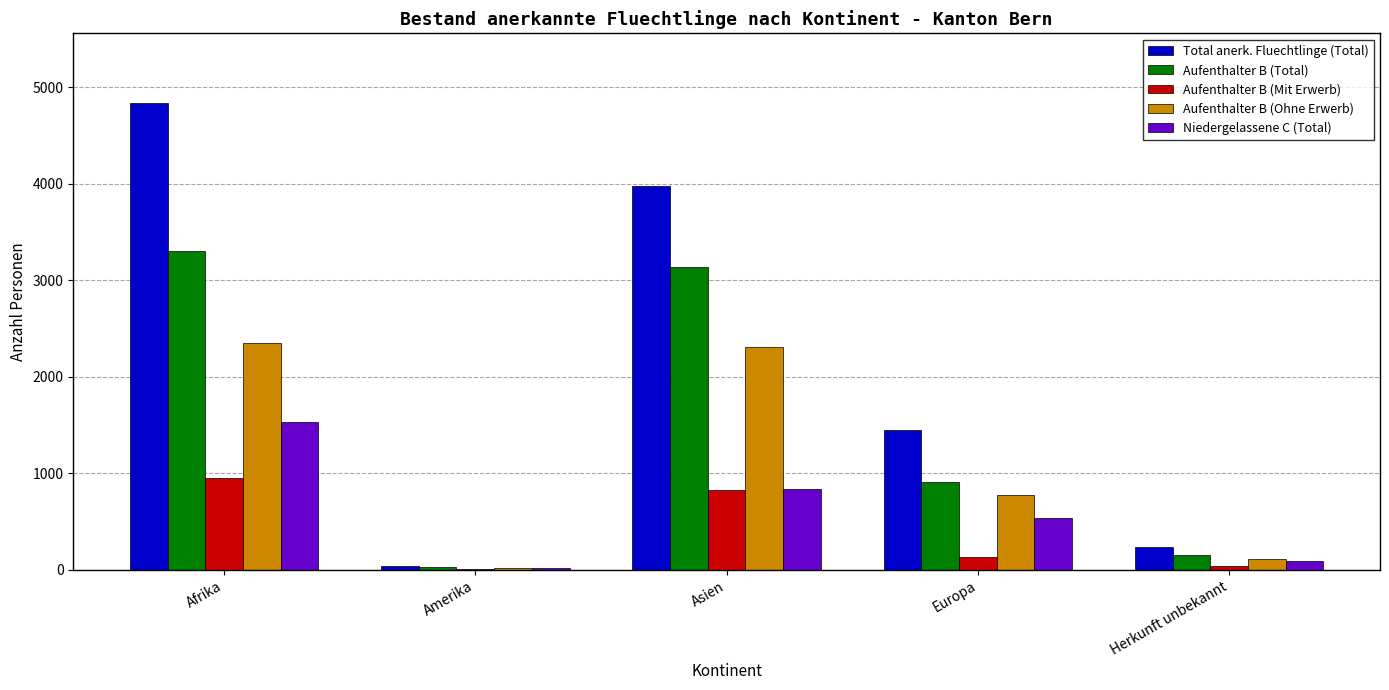

What is the highest value of the Aufenthalter B (Total) series?

3302